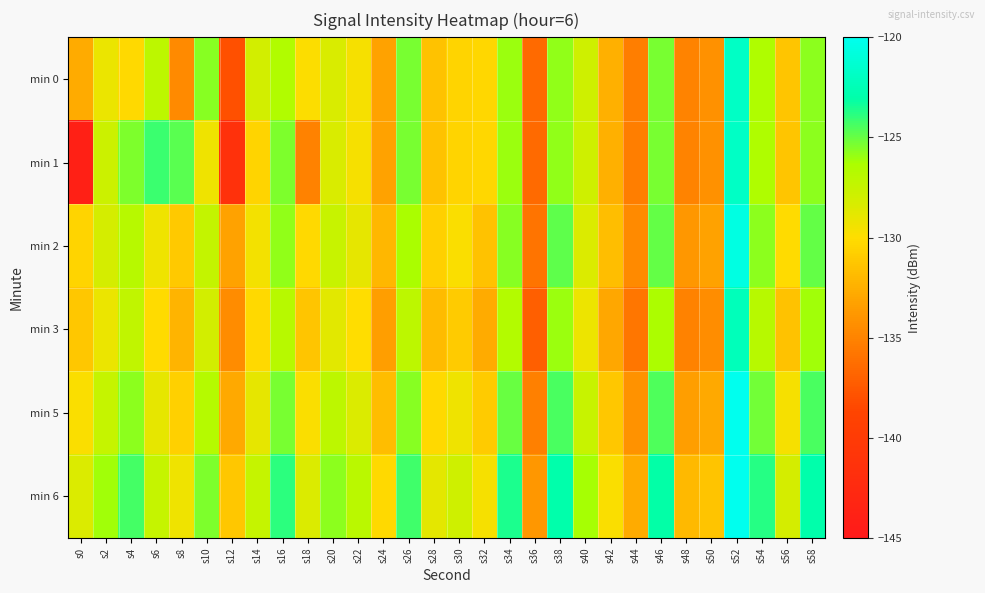

How many distinct data groups are displayed?

6